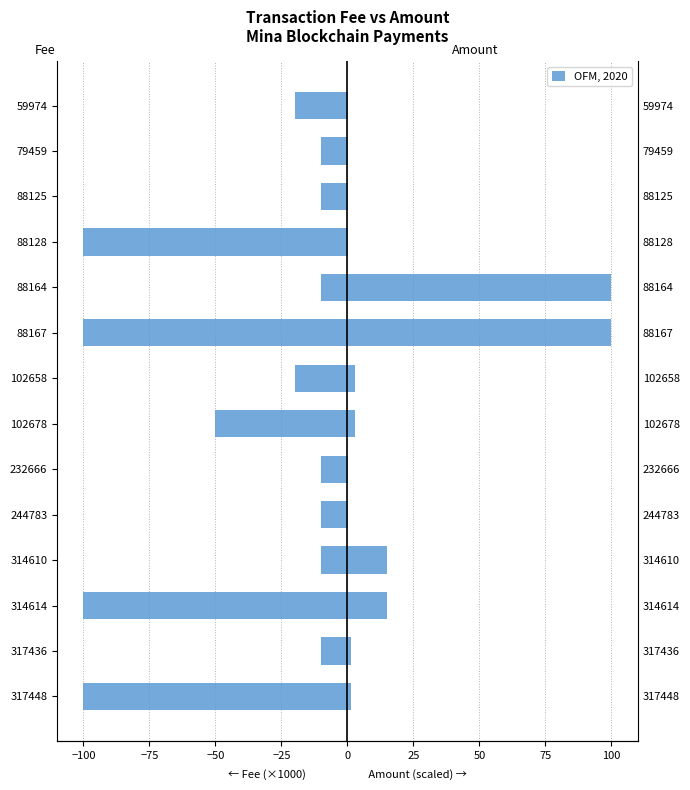

Between 244783 and 102658, which series saw the biggest shift?

Fee (×1000)